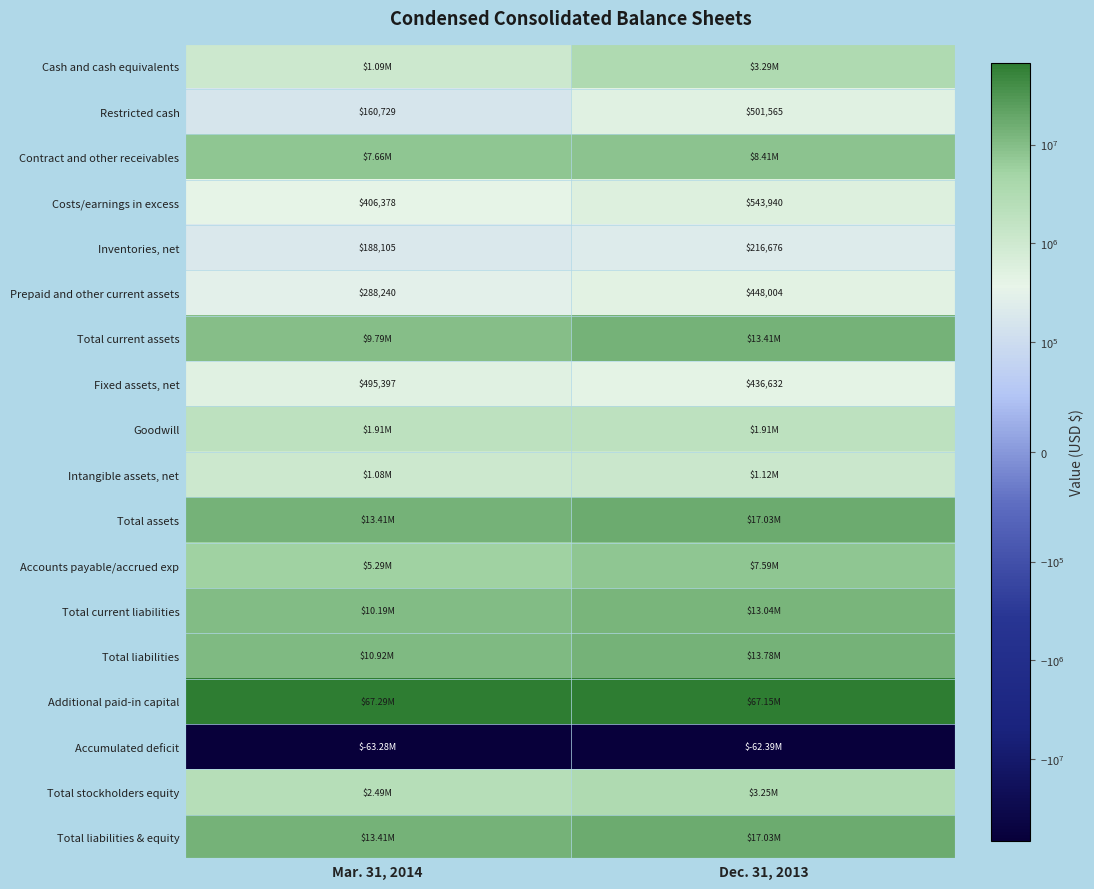

What is the sum of all Costs/earnings in excess values?

950318